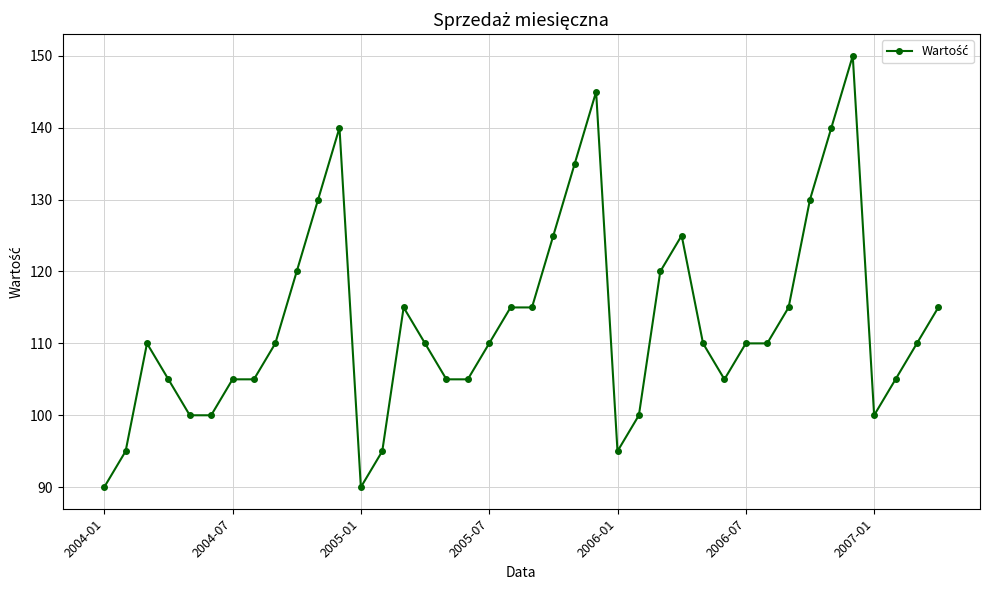

What is the average value?

113